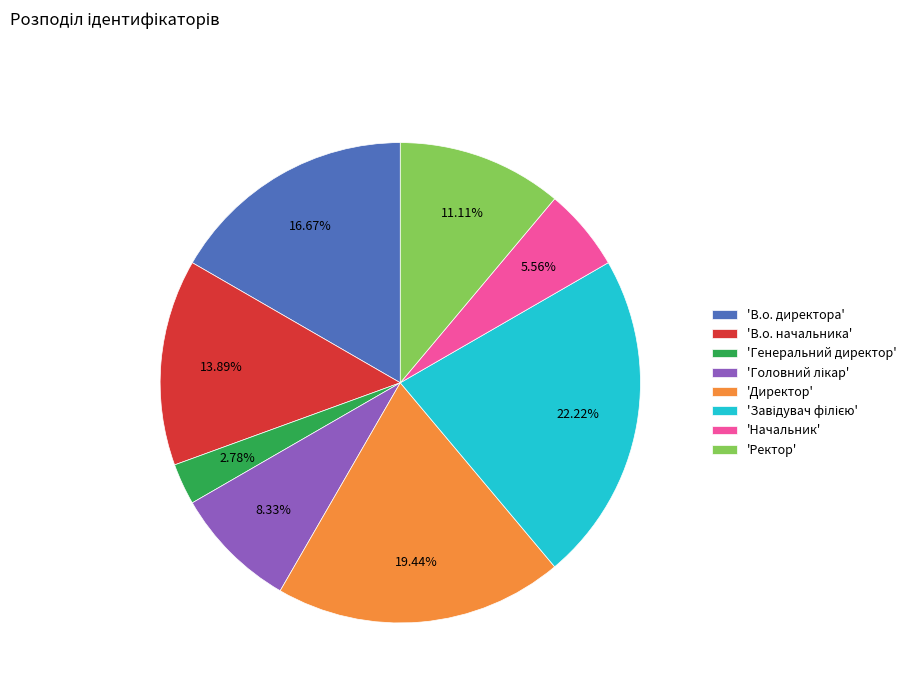

Approximately how many times larger is the value at 'Начальник' compared to 'Генеральний директор'?

2.0